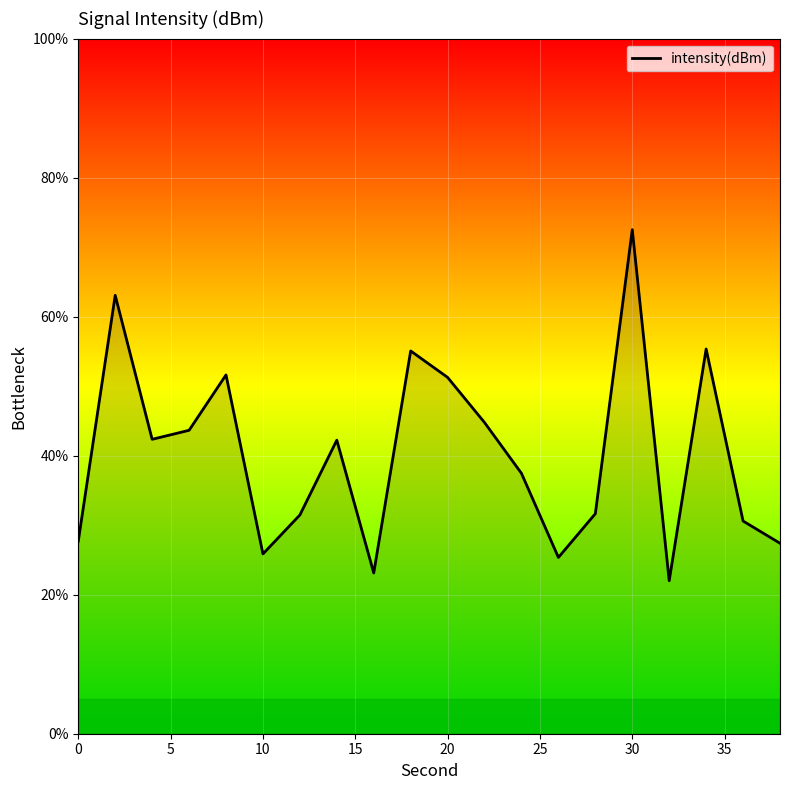

What is the difference between the maximum and minimum values?

50.5